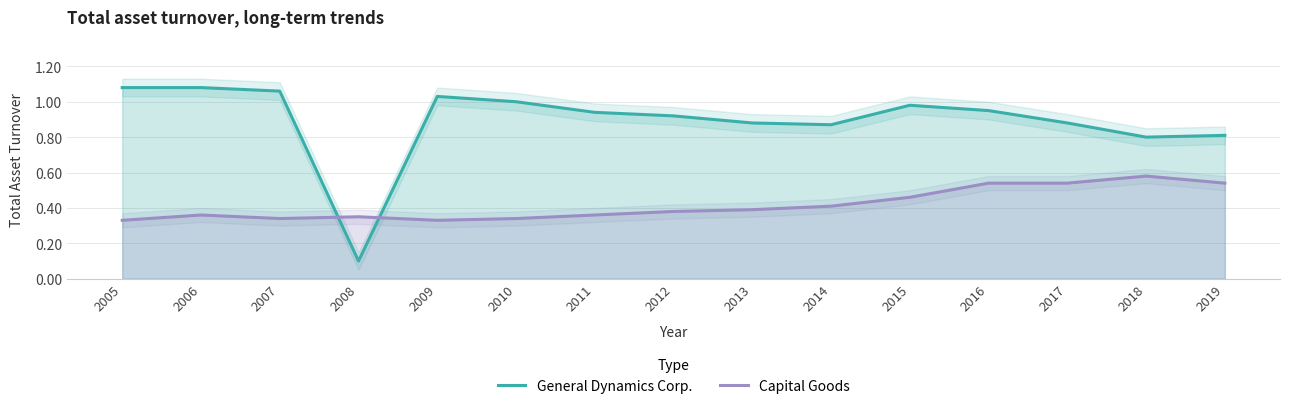

List the labels in order of Capital Goods value, largest first.

2018, 2016, 2017, 2019, 2015, 2014, 2013, 2012, 2006, 2011, 2008, 2007, 2010, 2005, 2009